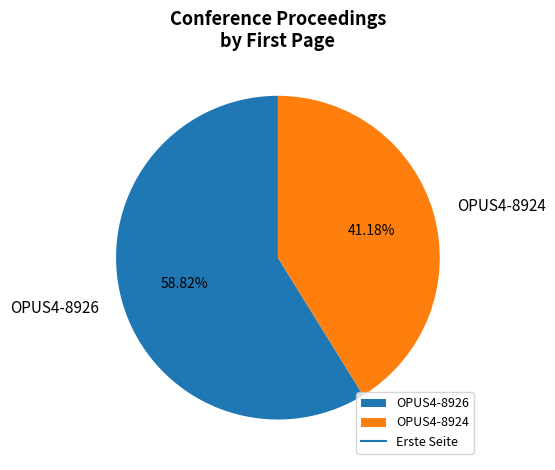

What portion of the pie excludes OPUS4-8924?

58.8%